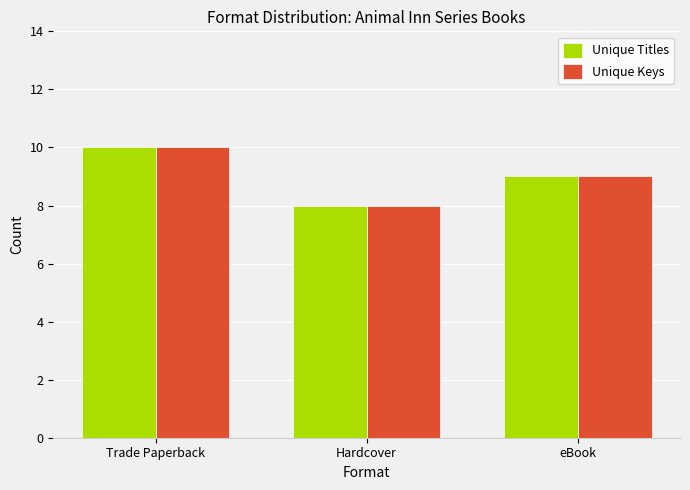

What position from the left is Hardcover?

2